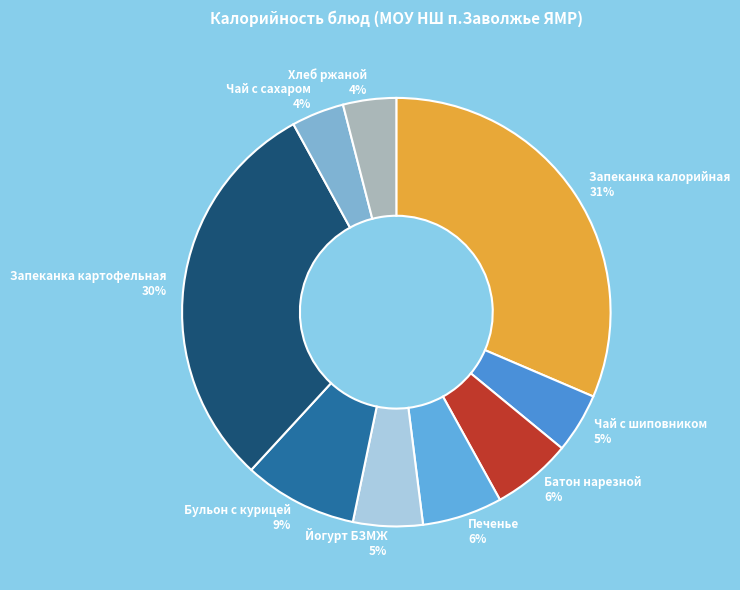

Does Бульон с курицей represent more than half of the total?

No